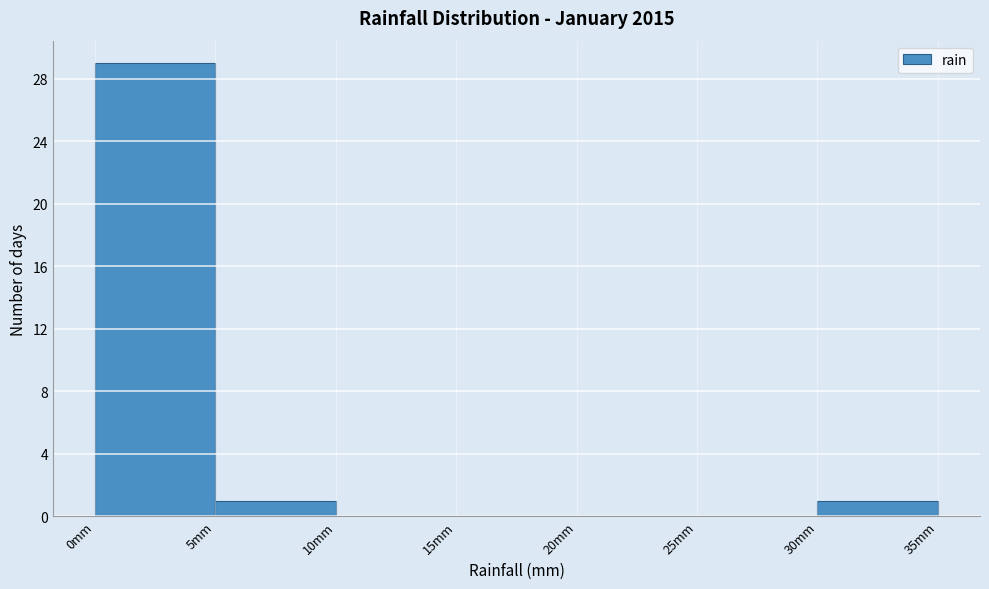

How tall is the bar that spans 0 to 5 on the x-axis? The values are not printed on the chart, so give them approximately, as read against the axis.

29